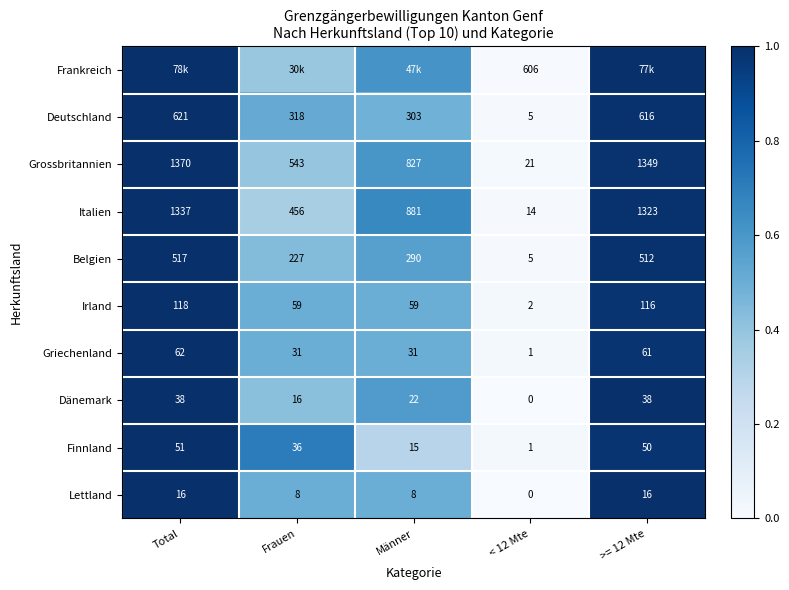

Is the value of Irland at Total greater than the value of Griechenland at >= 12 Mte?

Yes